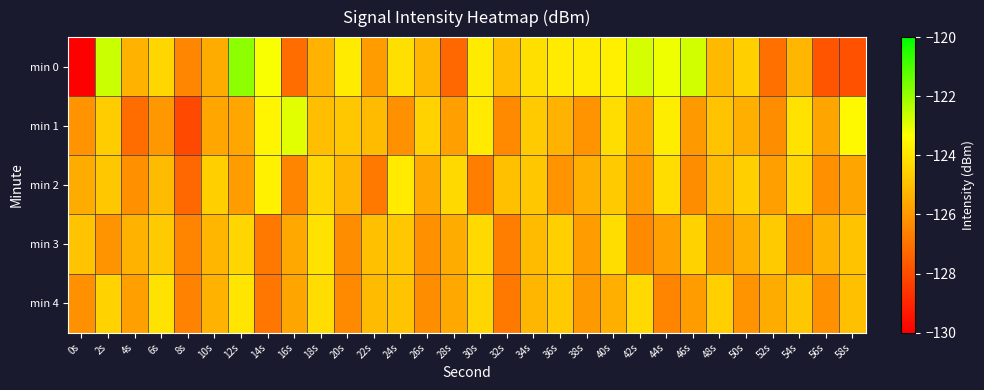

Rank the series at 12s from highest to lowest value.

min 0, min 4, min 3, min 1, min 2